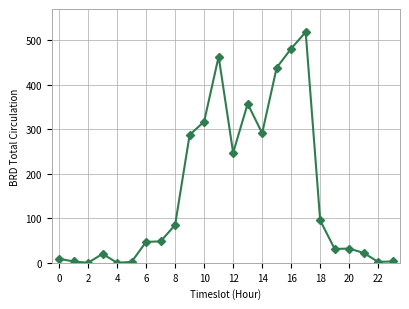

What is the greatest value displayed?

518